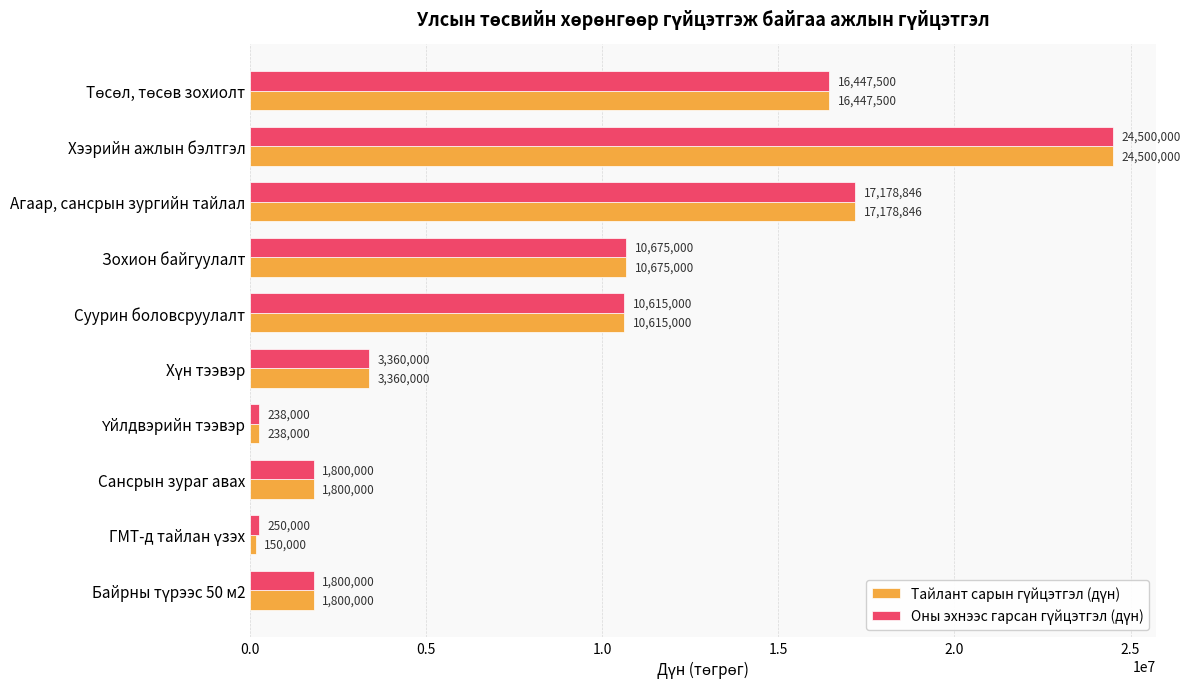

What is the smallest value displayed?

150000